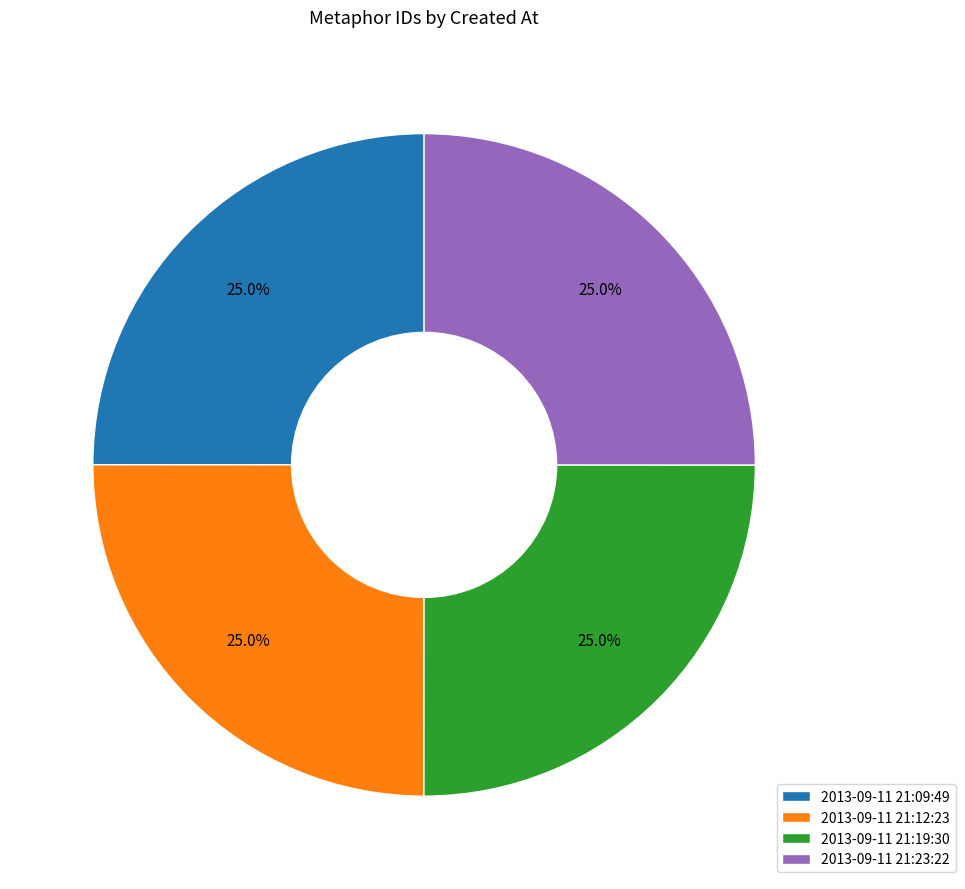

How many slices are in this pie chart?

4